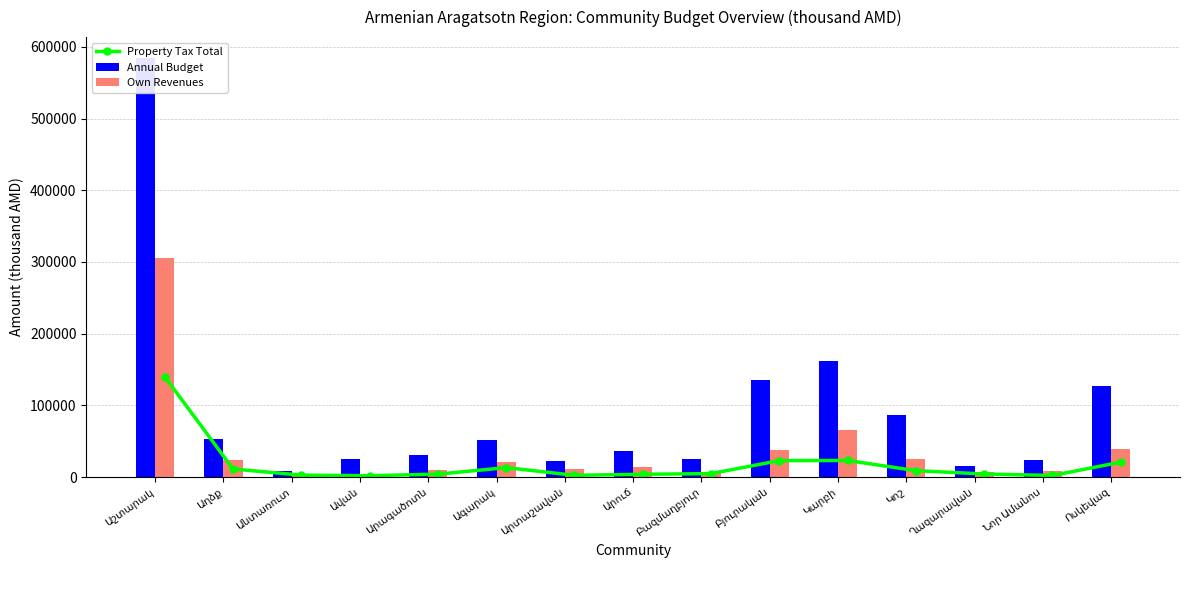

Reading left to right, list all the values displayed in this chart.

Property Tax Total: Աշտարակ=140000.0	Աղձք=11299.1	Անտառուտ=2703.9	Ավան=1889.0	Արագածոտն=4086.6	Ագարակ=13181.4	Արտաշավան=2461.2	Արուճ=3883.0	Բազմաղբյուր=4840.9	Բյուրական=22964.9	Կարբի=23170.0	Կոշ=8950.0	Ղազարավան=4300.1	Նոր Ամանոս=2225.7	Ոսկեվազ=20800.0
Annual Budget: Աշտարակ=584380.8	Աղձք=53725.8	Անտառուտ=8975.7	Ավան=25319.6	Արագածոտն=31401.6	Ագարակ=51041.6	Արտաշավան=22651.7	Արուճ=35846.8	Բազմաղբյուր=24634.9	Բյուրական=135519.1	Կարբի=161551.1	Կոշ=86986.2	Ղազարավան=15394.3	Նոր Ամանոս=24198.7	Ոսկեվազ=127695.5
Own Revenues: Աշտարակ=305670.0	Աղձք=23843.3	Անտառուտ=3718.6	Ավան=3967.0	Արագածոտն=9233.7	Ագարակ=20854.9	Արտաշավան=11040.5	Արուճ=14715.0	Բազմաղբյուր=7201.6	Բյուրական=37683.5	Կարբի=65320.0	Կոշ=25810.0	Ղազարավան=7042.8	Նոր Ամանոս=8840.3	Ոսկեվազ=39651.0